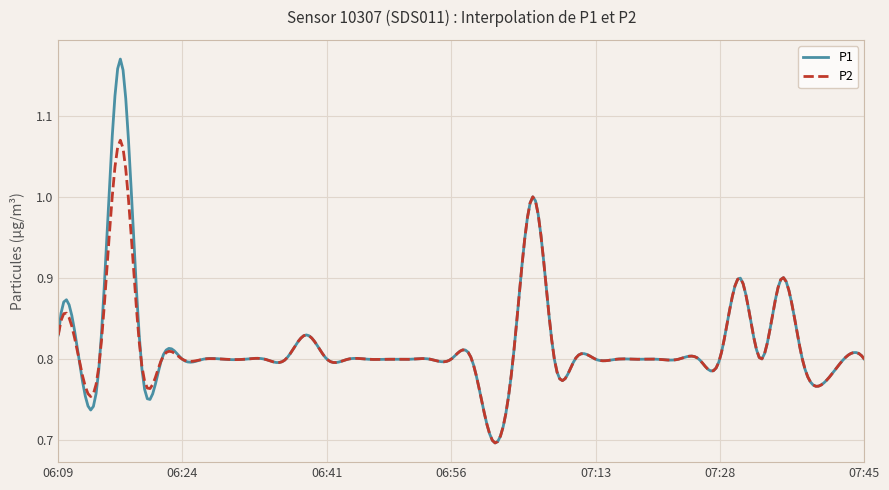

Which series has the largest range (max minus min)?

P1